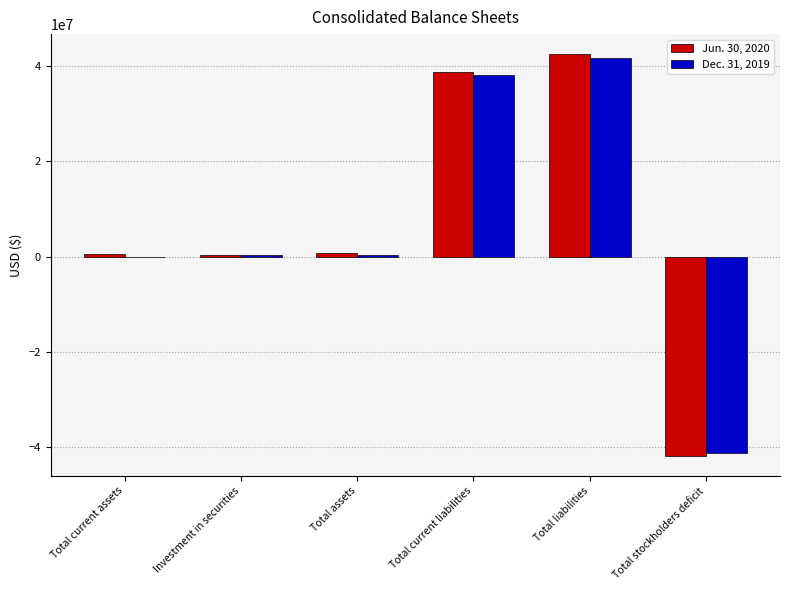

Does the chart contain stacked bars?

No